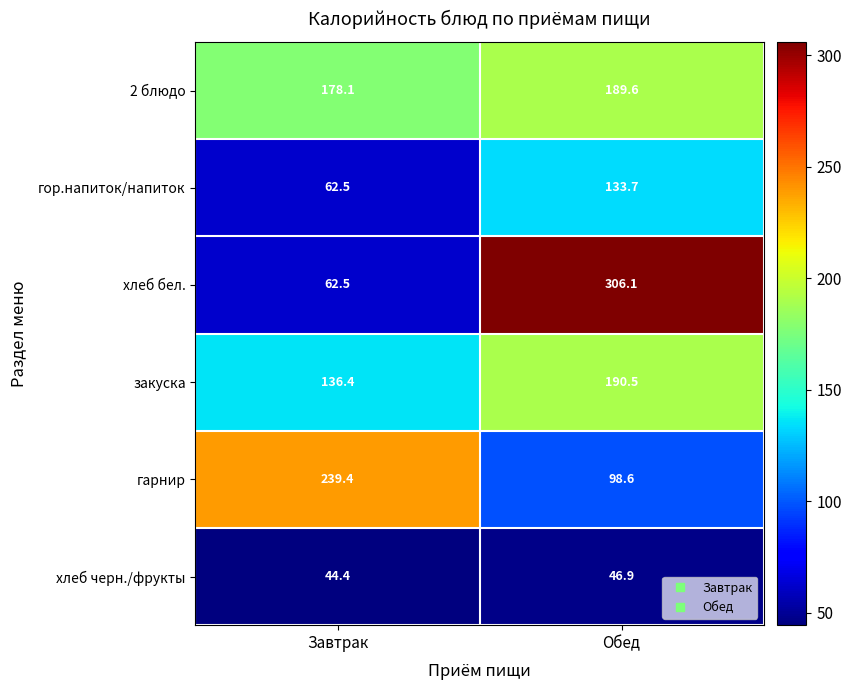

The гарнир series shows 60.2 at Завтрак. True or false?

False